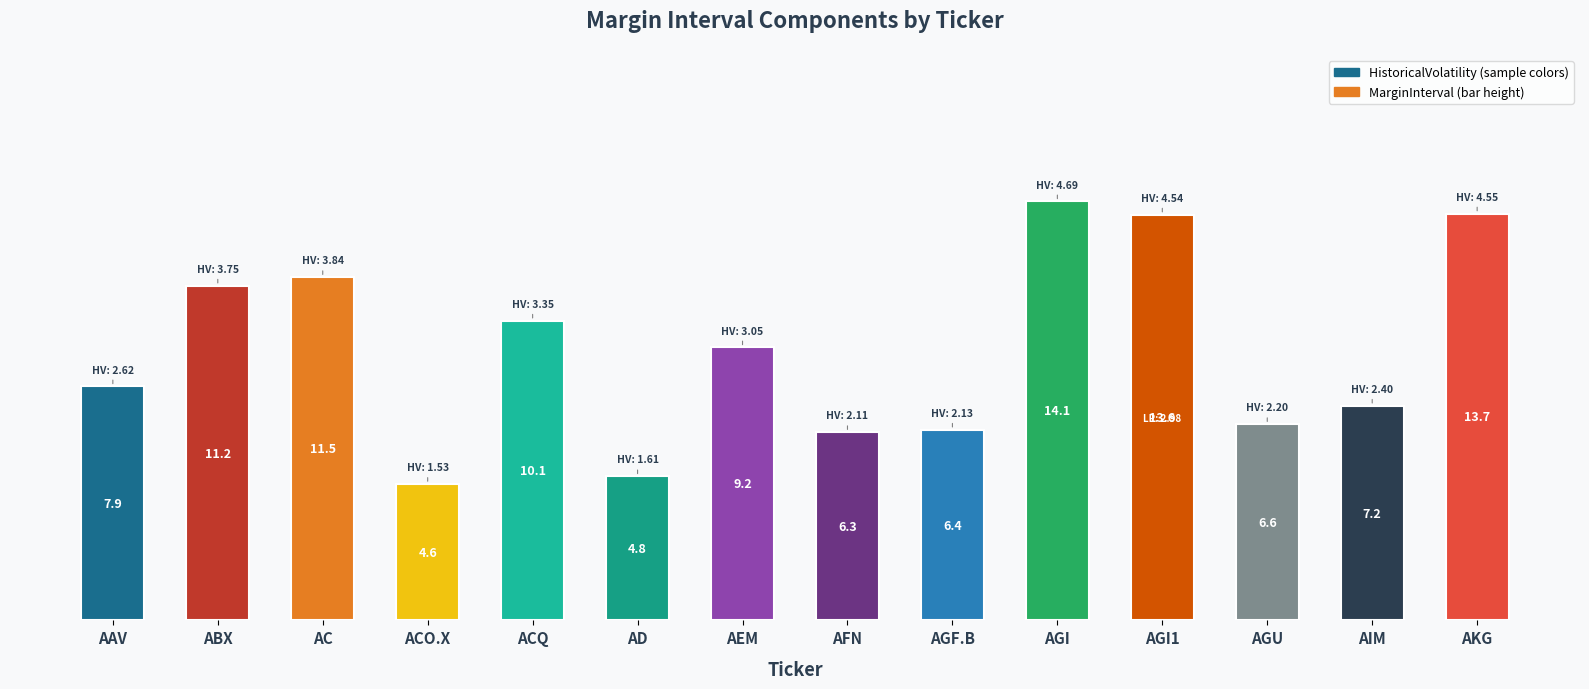

What is the value of the 7th bar from the left?

9.2